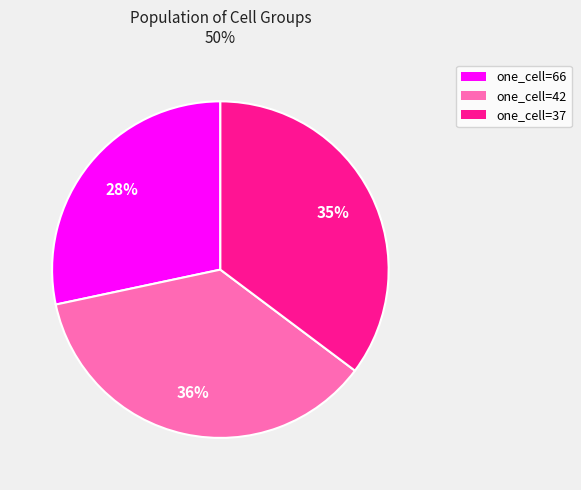

Is there a majority slice in this chart?

No